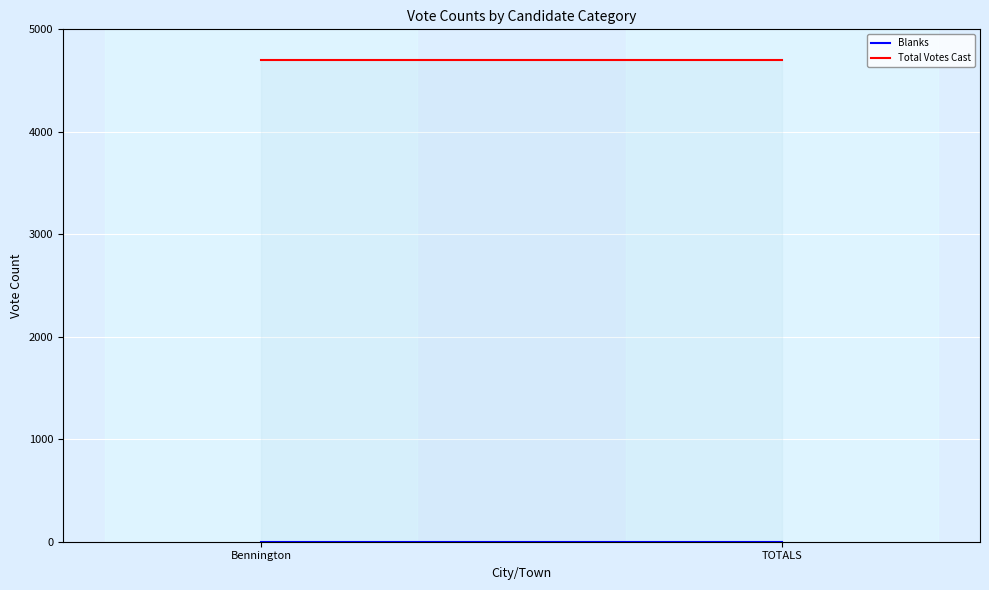

What is the minimum value for Total Votes Cast?

4698